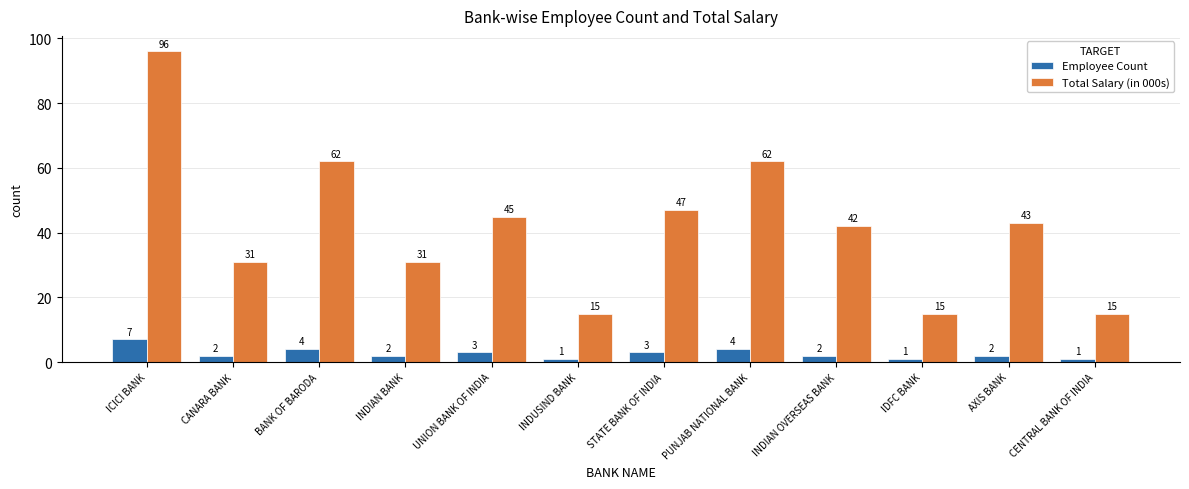

True or false: Total Salary (in 000s) has a value of 42 at INDIAN OVERSEAS BANK.

True